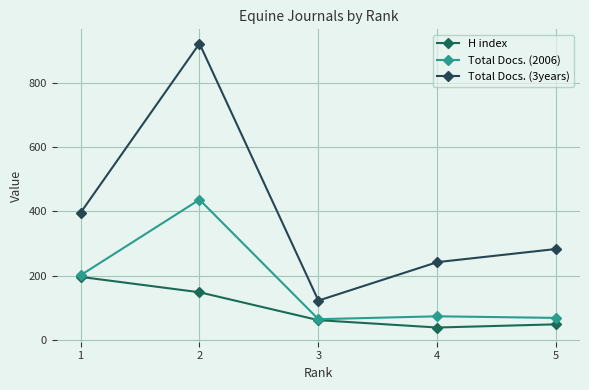

Where does the Total Docs. (2006) series first go above 73?

1